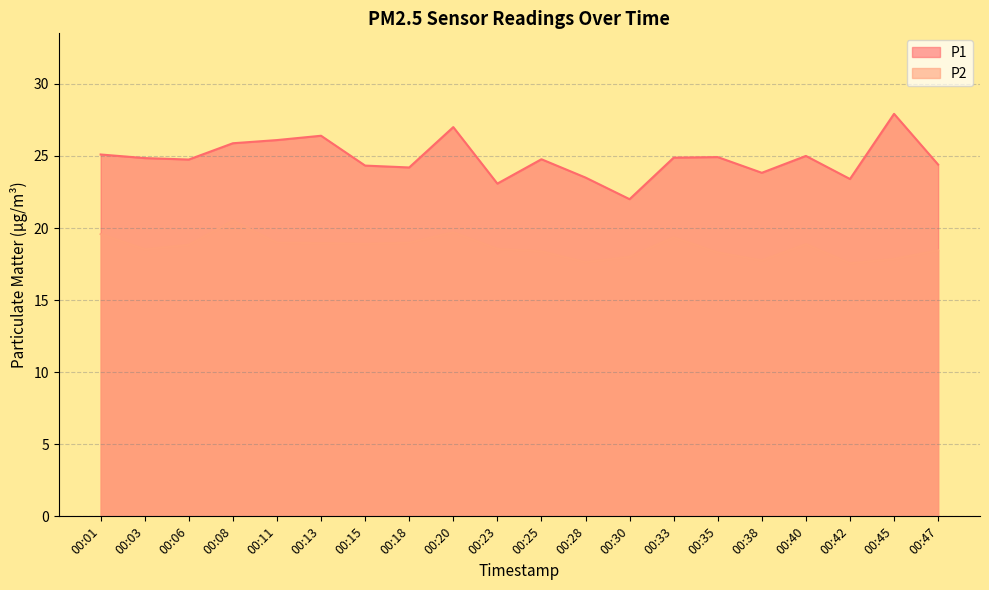

Rank the series at 00:08 from highest to lowest value.

P1, P2